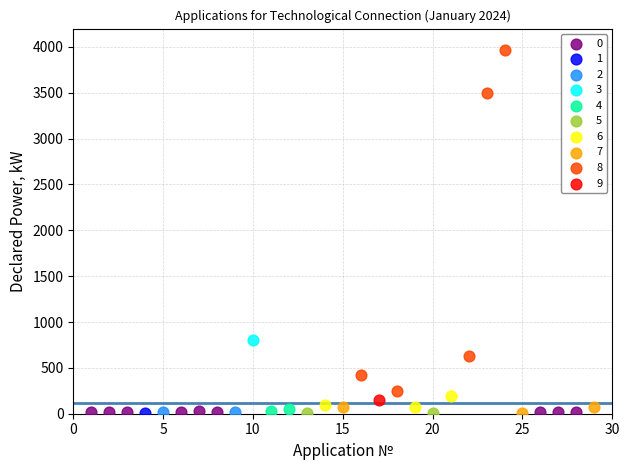

Which series contains the highest Y value?

8